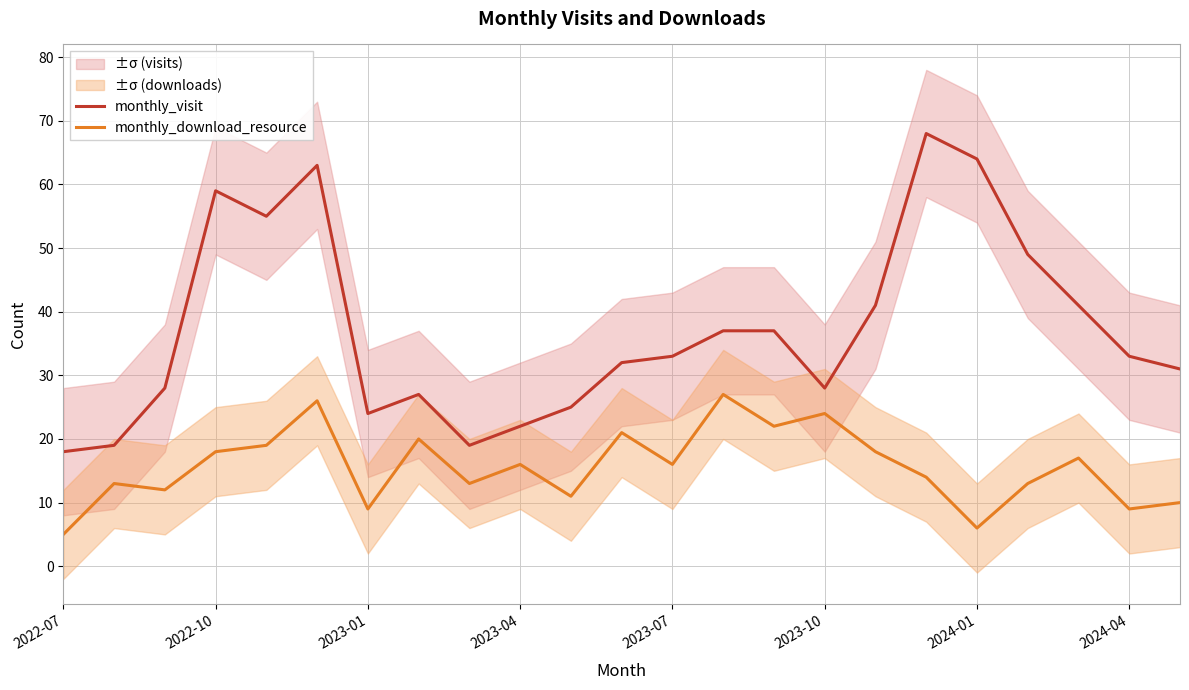

True or false: monthly_visit and monthly_download_resource intersect in this chart.

False